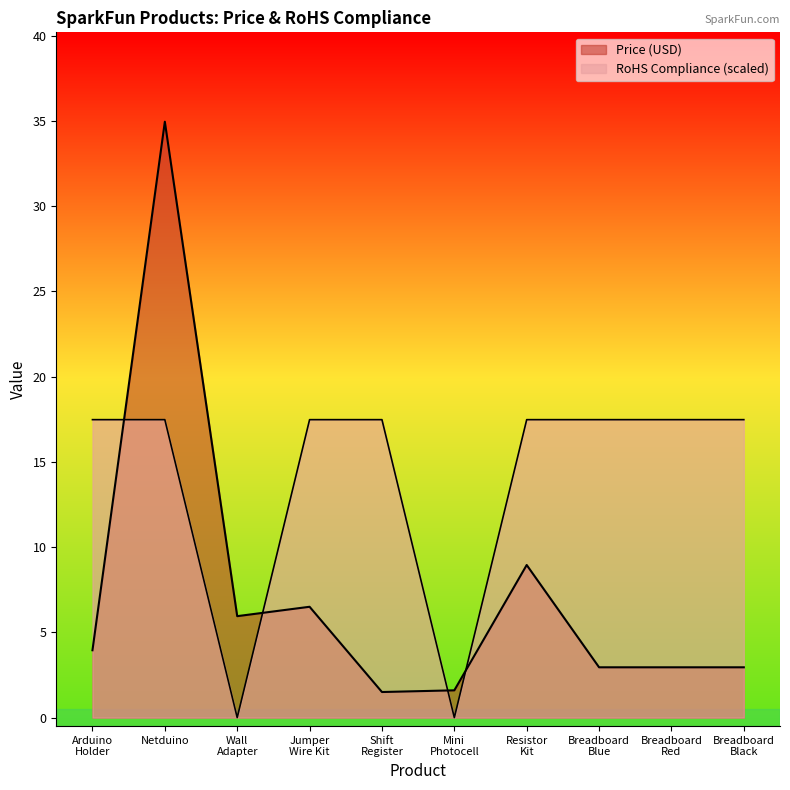

Does the chart display data point markers on the line(s)?

No